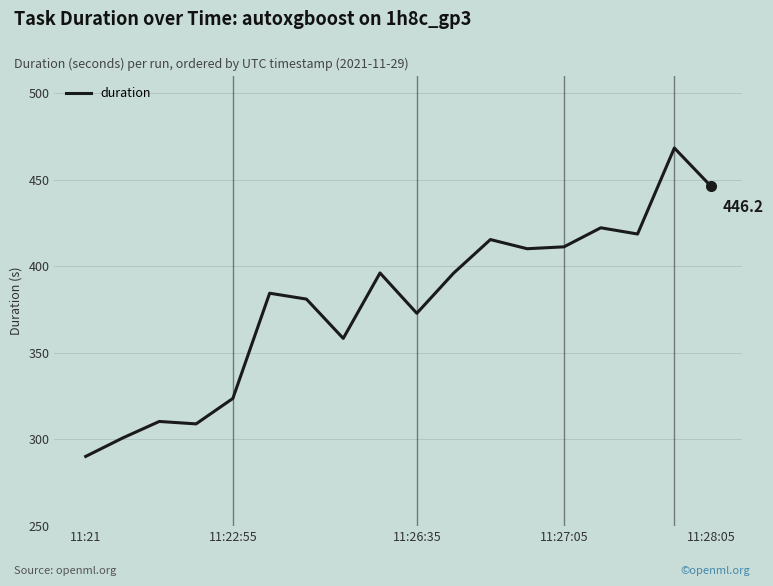

What is the greatest value displayed?

468.4